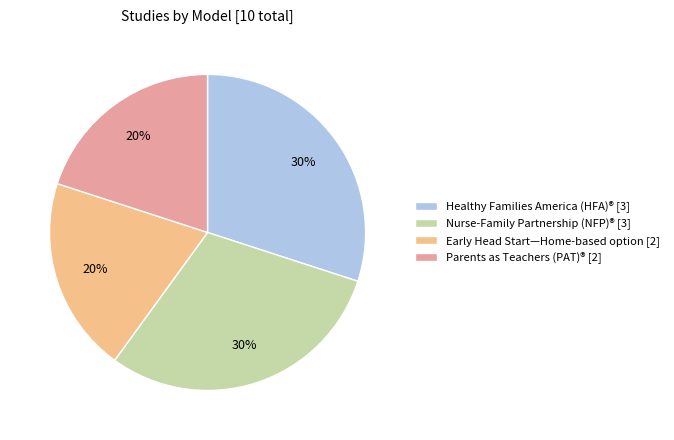

To the nearest percent, what portion does Nurse-Family Partnership (NFP)® [3] represent?

30%